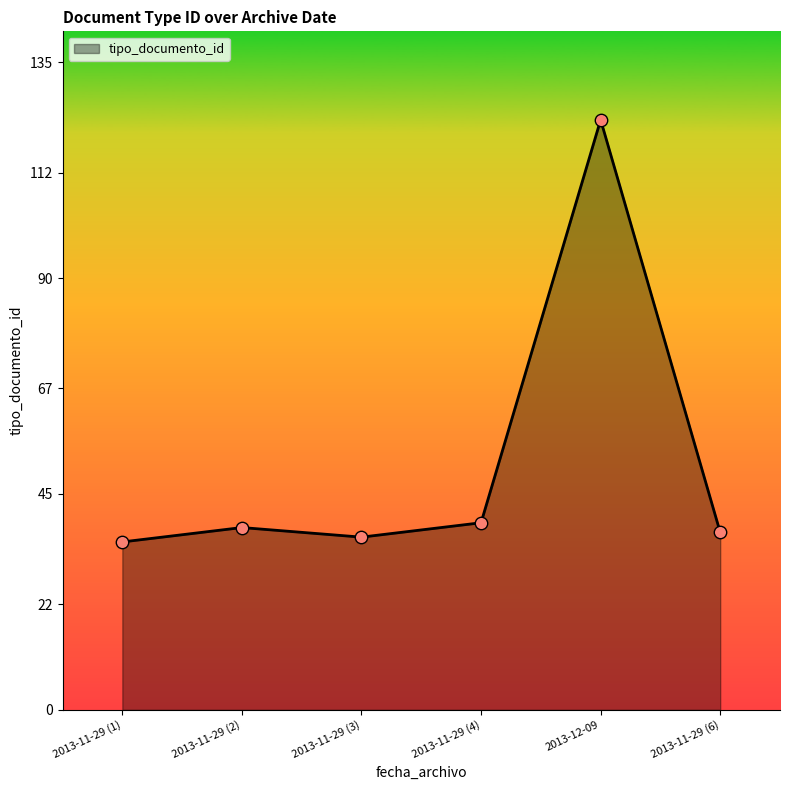

What is the ratio of the value at 2013-11-29 (2) to the value at 2013-11-29 (4)?

1.0